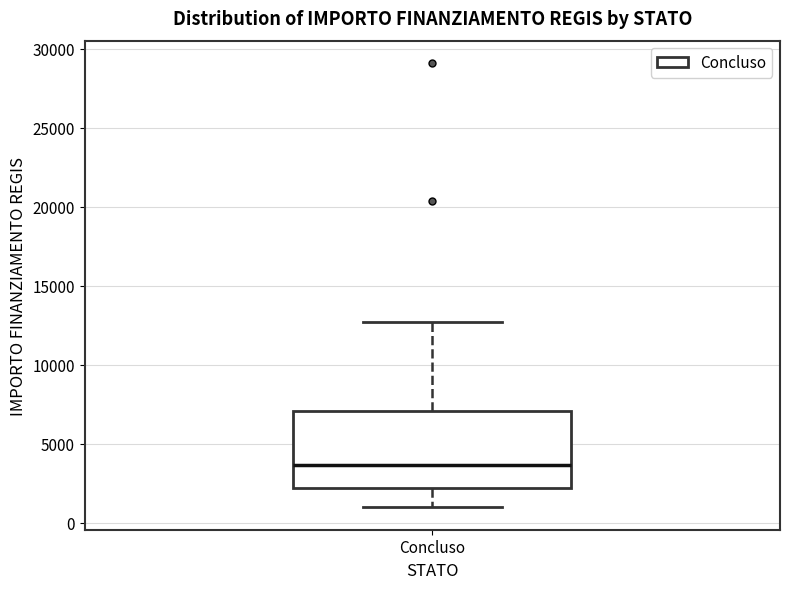

Where does the upper whisker of the box for Concluso end on the y-axis? The values are not printed on the chart, so give them approximately, as read against the axis.

12500